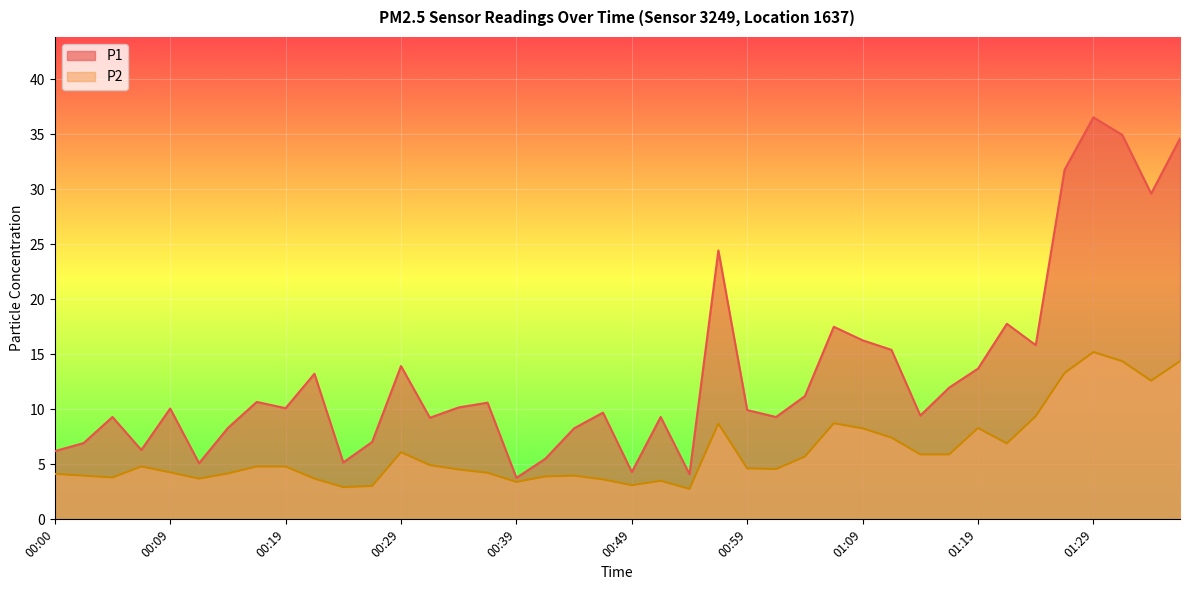

What is the greatest value displayed?

36.5